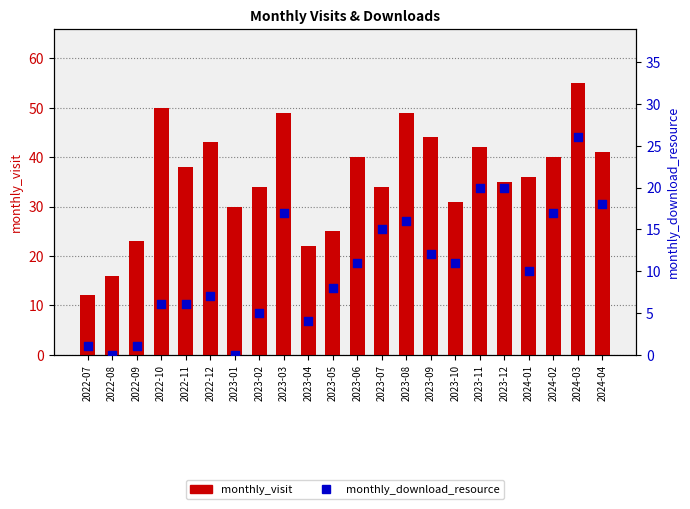

Is the value of monthly_download_resource at 2022-08 greater than the value of monthly_visit at 2024-03?

No